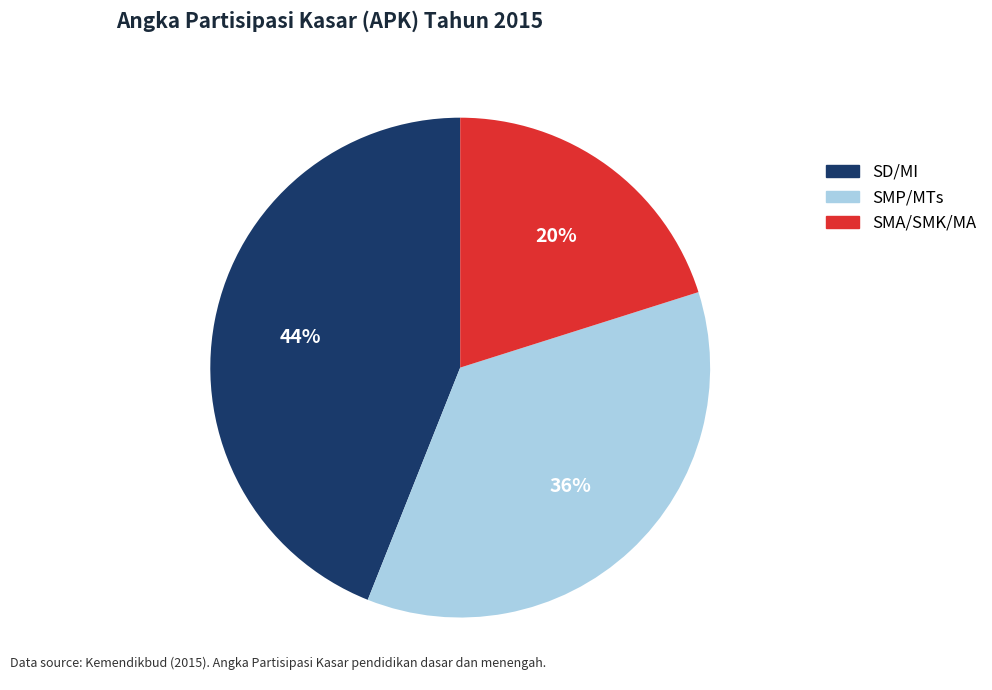

How many segments does this pie chart have?

3